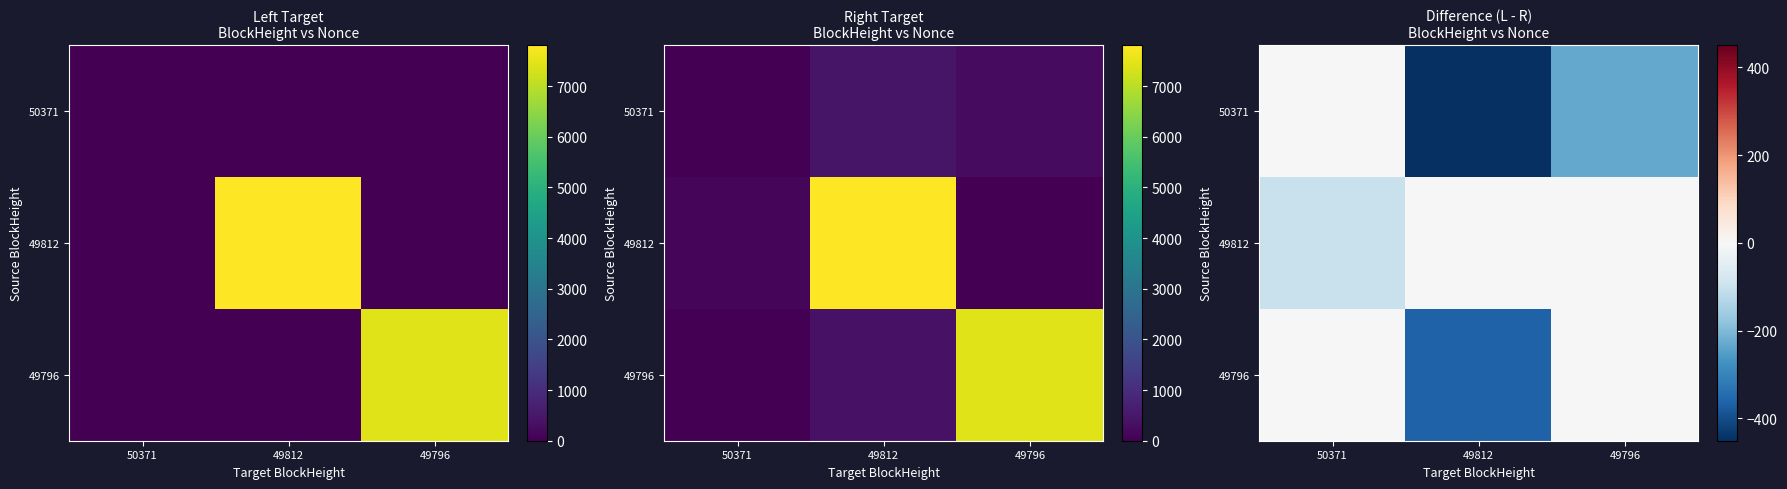

At how many categories does at least one series exceed -340?

3